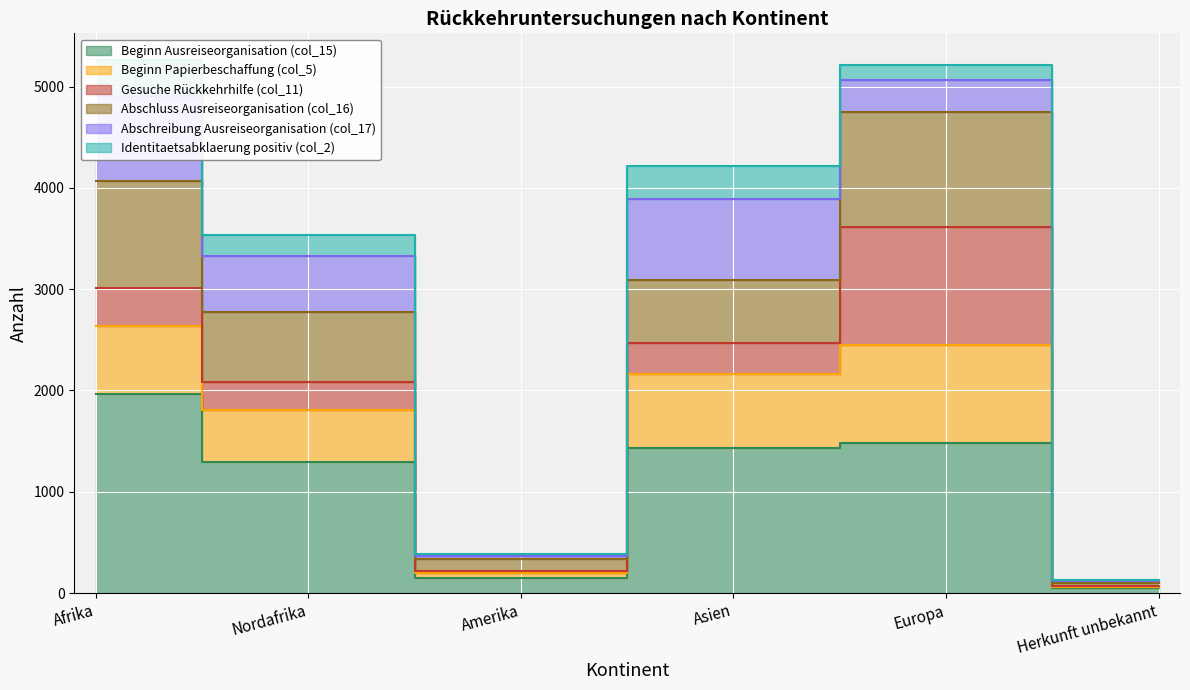

Is the value of Abschluss Ausreiseorganisation (col_16) at Afrika greater than the value of Beginn Ausreiseorganisation (col_15) at Nordafrika?

Yes